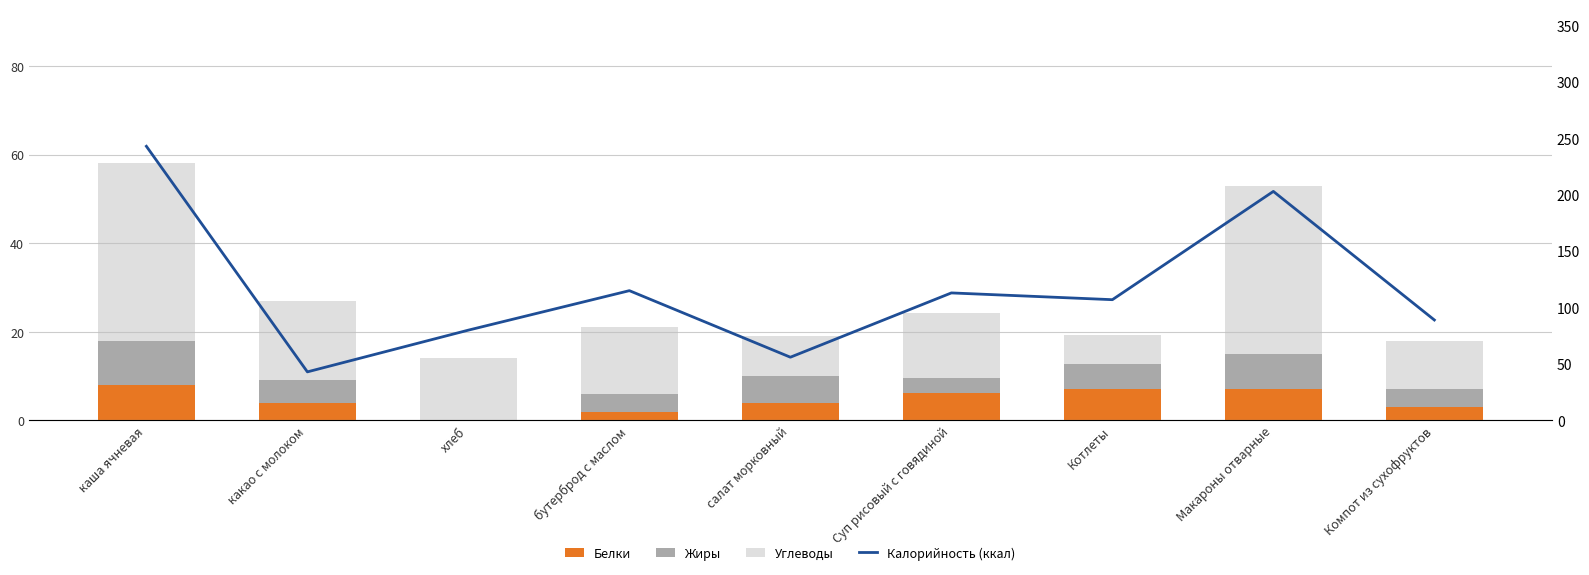

Is the value of Белки at салат морковный greater than the value of Калорийность (ккал) at какао с молоком?

No